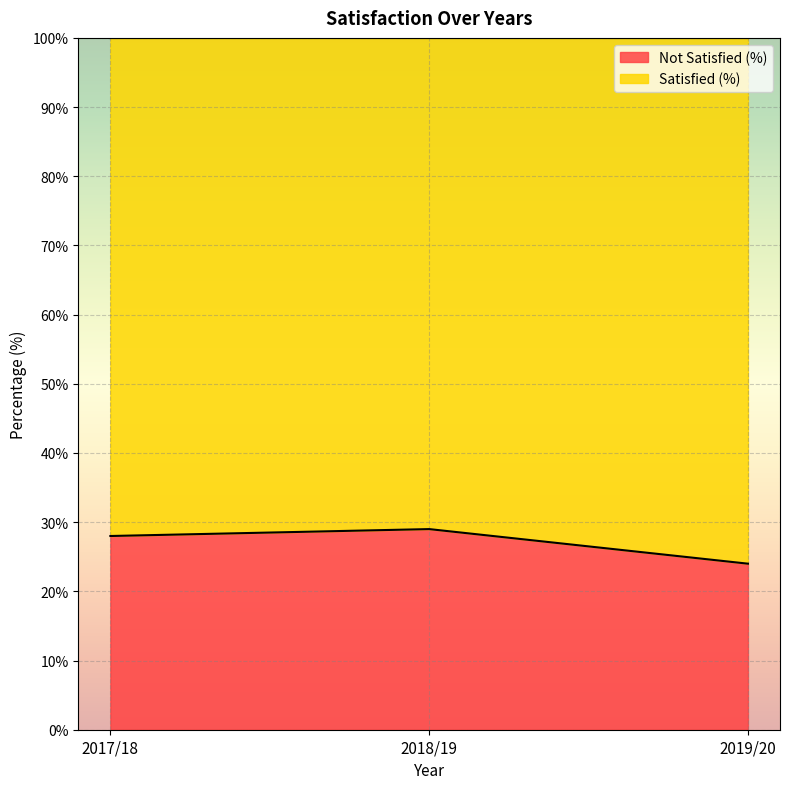

Which category has the lowest value across all series?

2019/20